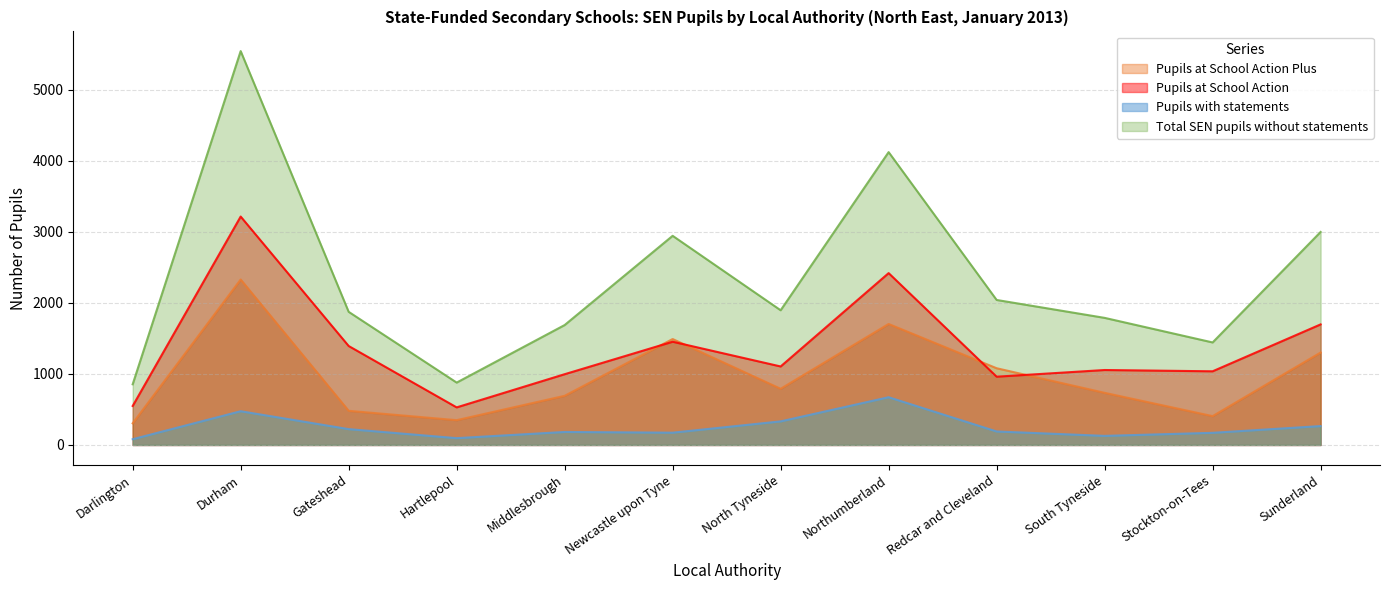

Where is the first local maximum for Pupils at School Action Plus?

Durham